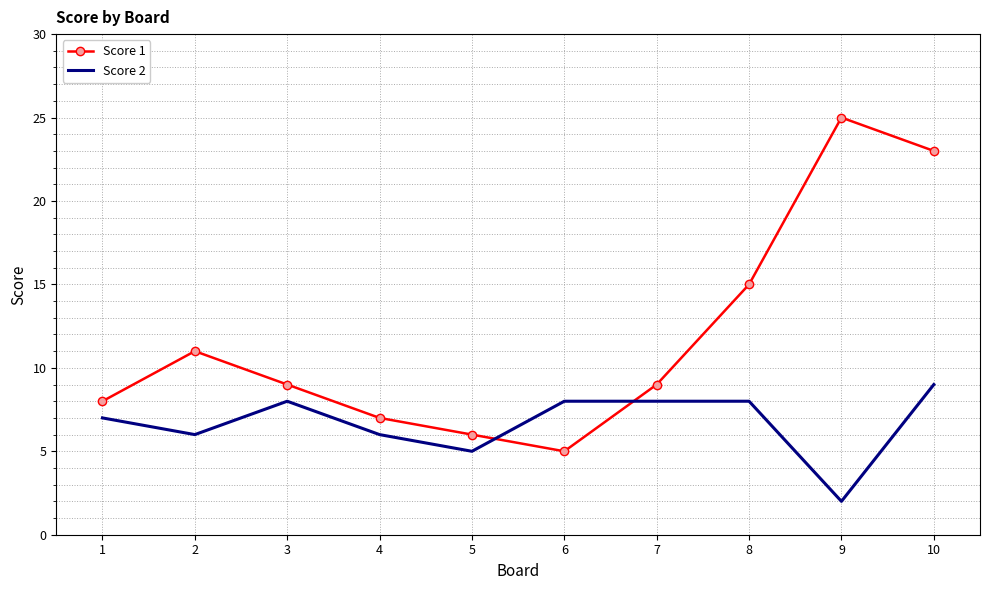

What is the difference between the maximum and minimum values in the Score 1 series?

20